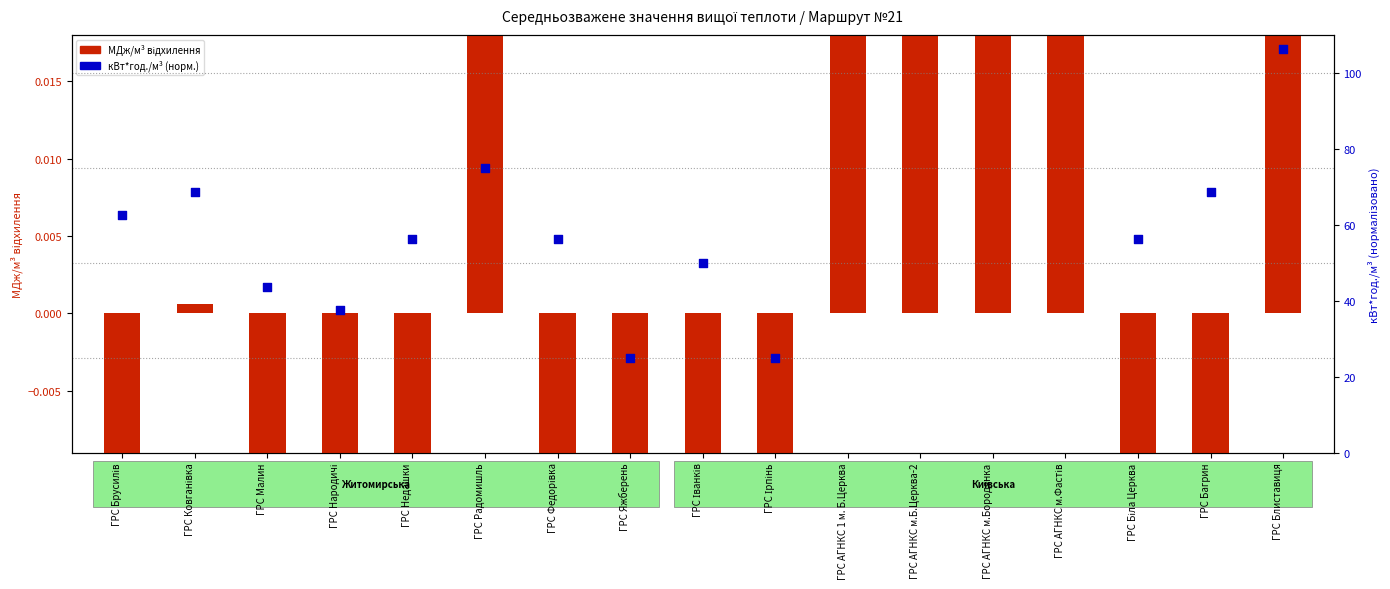

Which series has the largest total across all categories?

кВт*год./м³ (норм.)